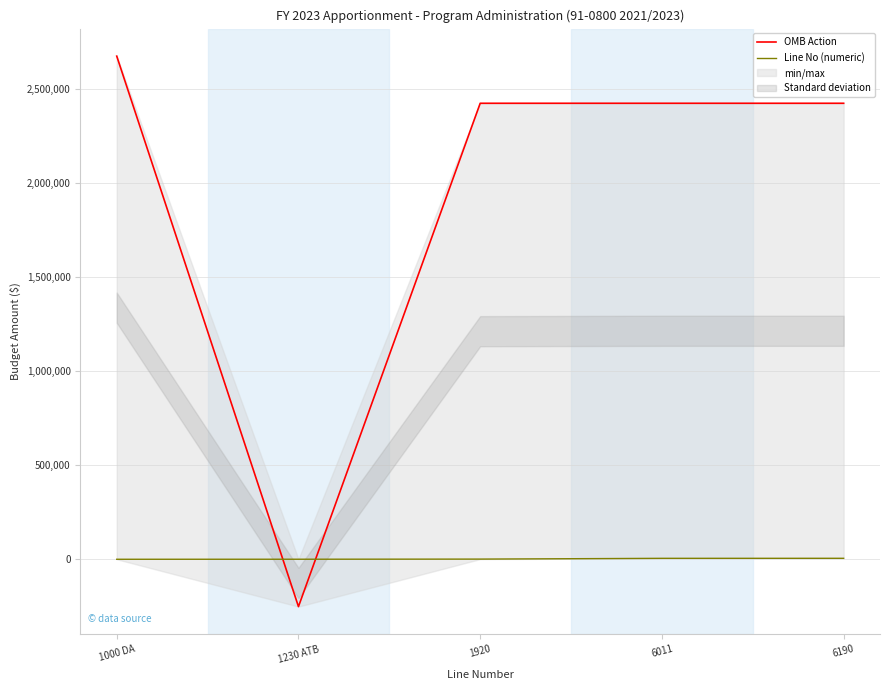

What is the average value of the Line No (numeric) series?

3270